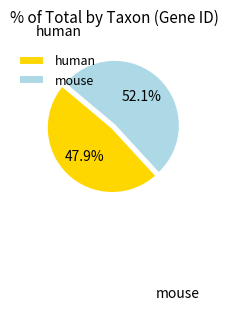

Which slice is the smallest?

human